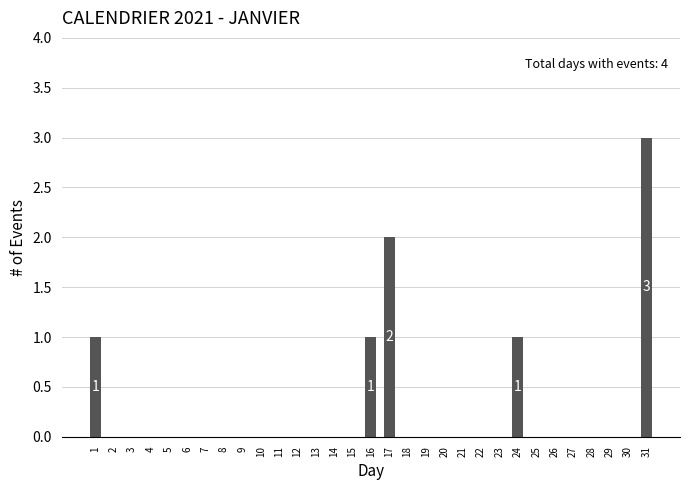

Count the number of data series in this chart.

1